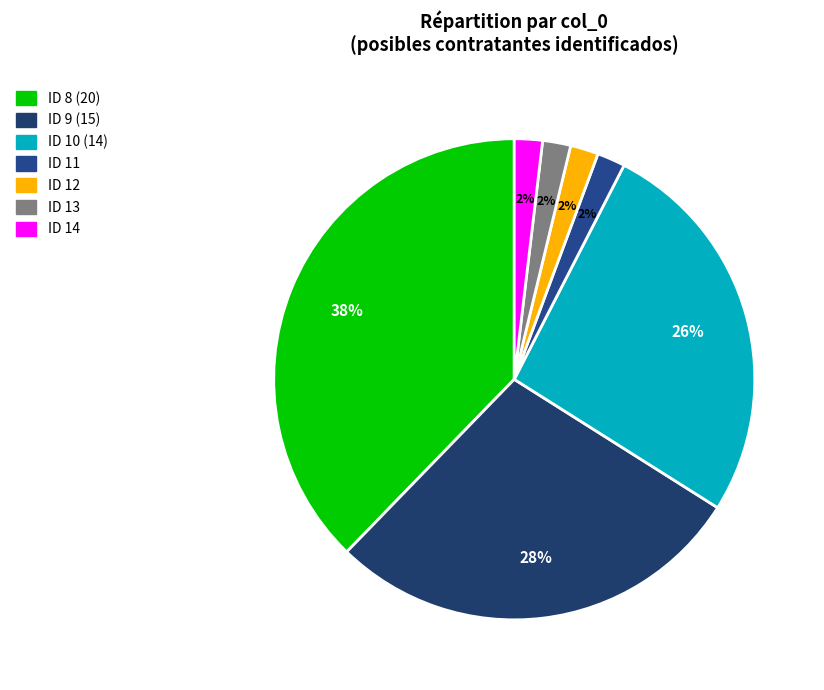

How many slices are in this pie chart?

7